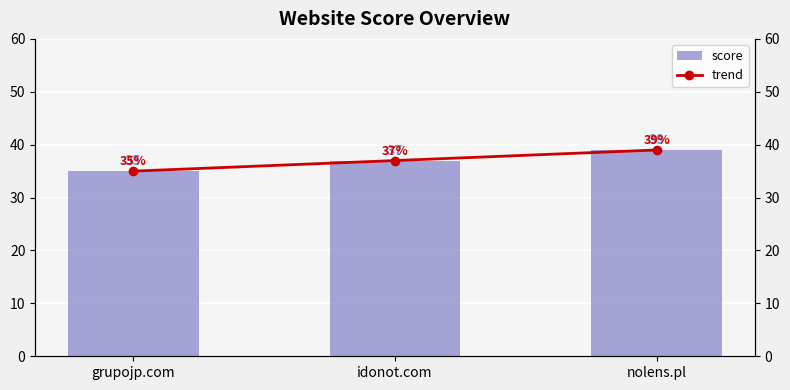

Count the number of data series in this chart.

2